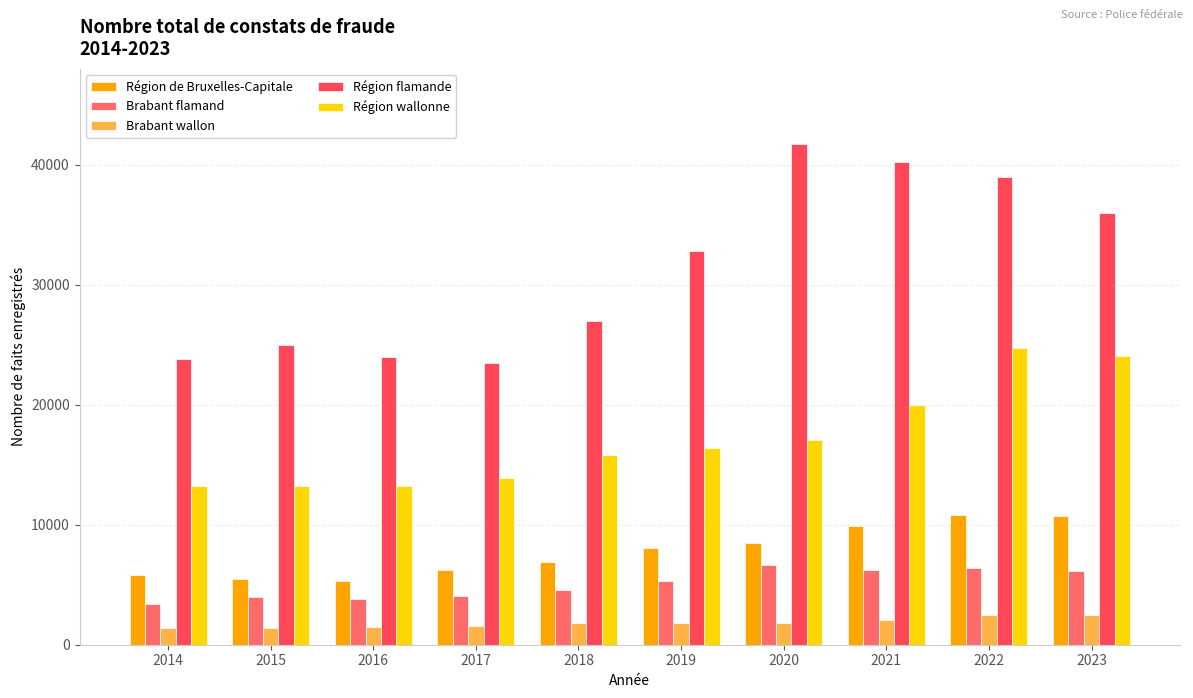

At 2016, list the series in order from largest to smallest.

Région flamande, Région wallonne, Région de Bruxelles-Capitale, Brabant flamand, Brabant wallon